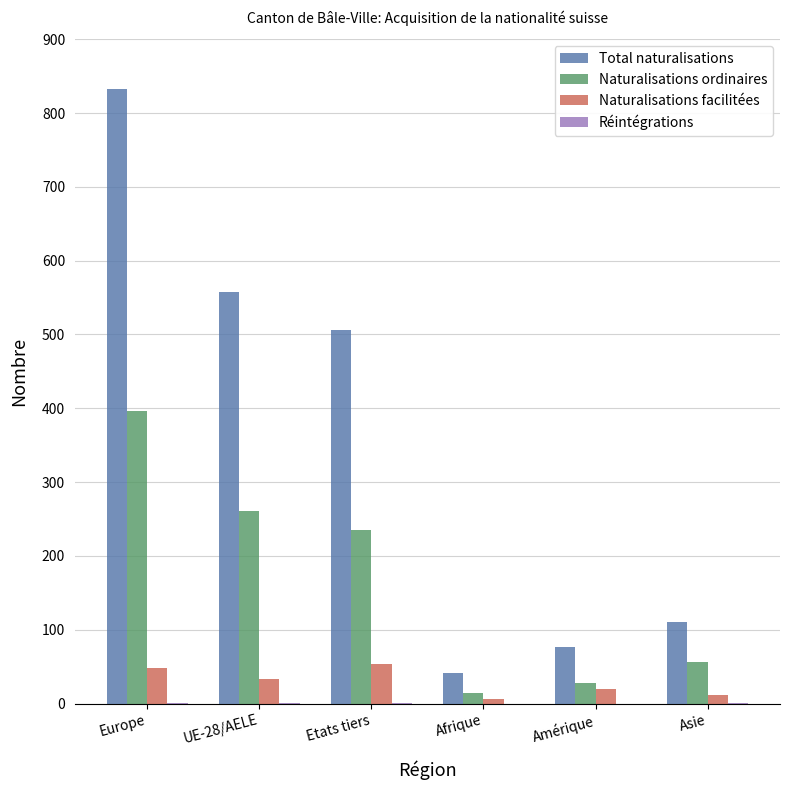

What is the maximum value for Naturalisations facilitées?

53